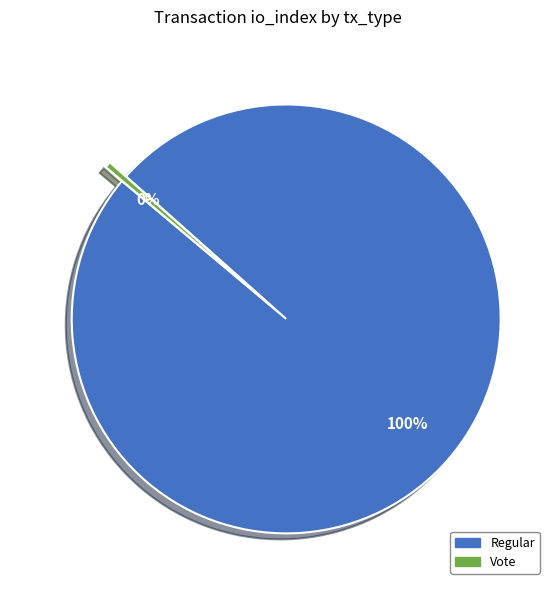

To the nearest percent, what is the combined percentage of Regular and Vote?

100%